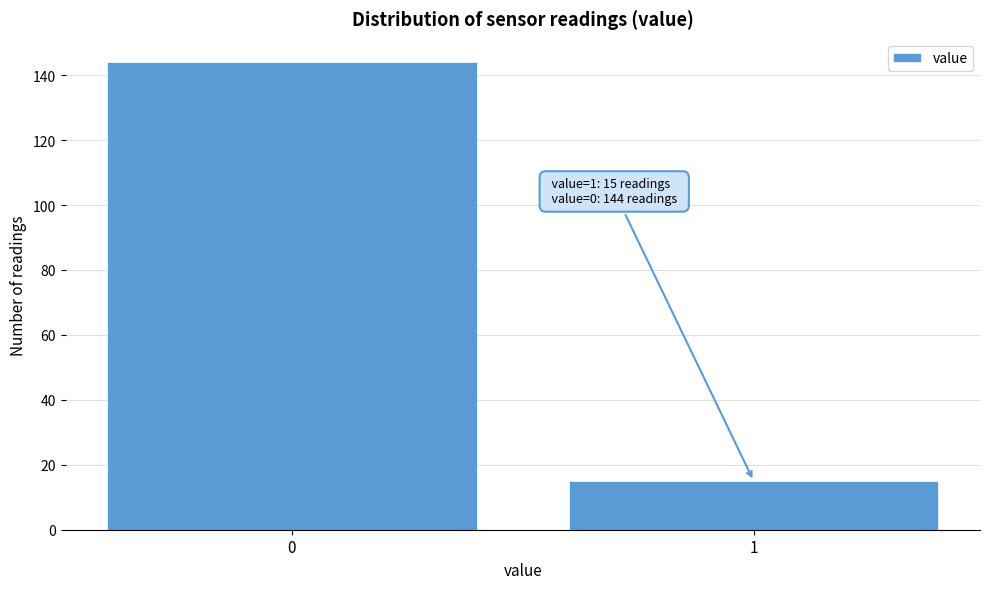

Reading right to left, transcribe all the data shown in this chart.

15	144